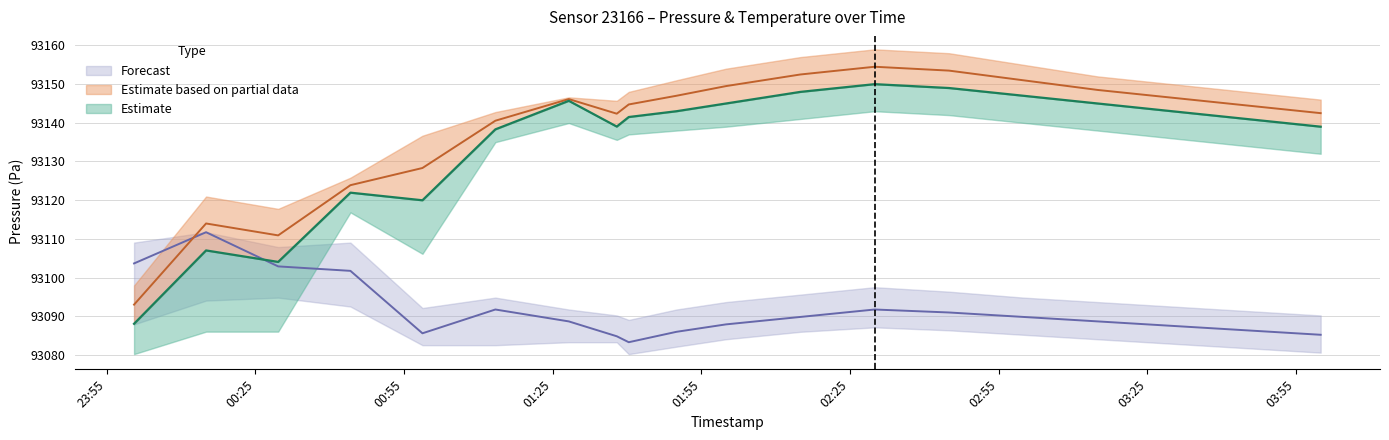

What is the label of the 6th point from the right?

03:15